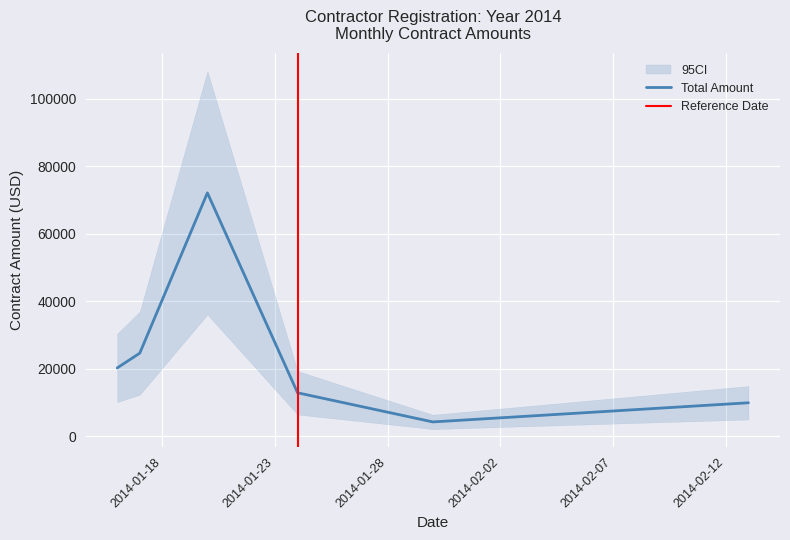

How many values exceed 920?

13